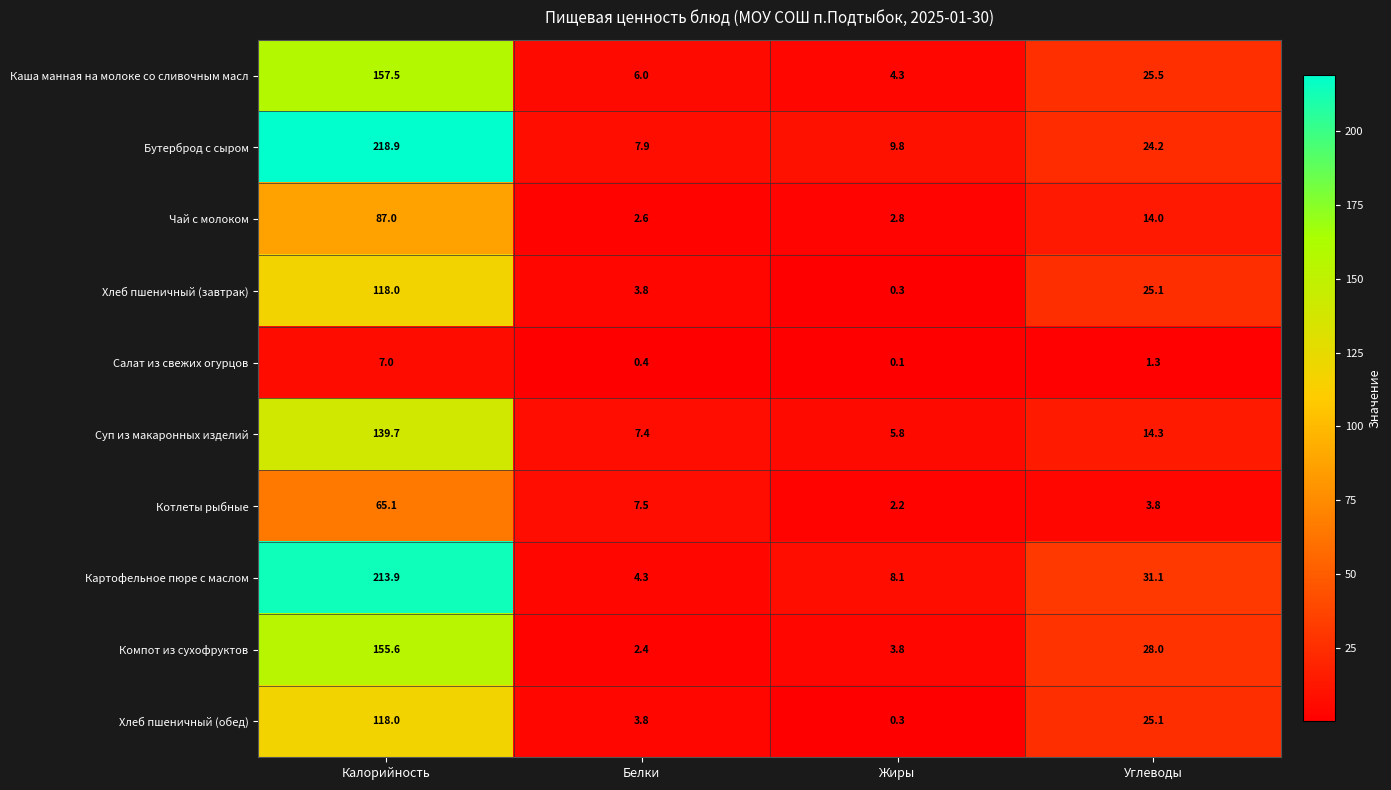

Which series has the largest total across all categories?

Бутерброд с сыром